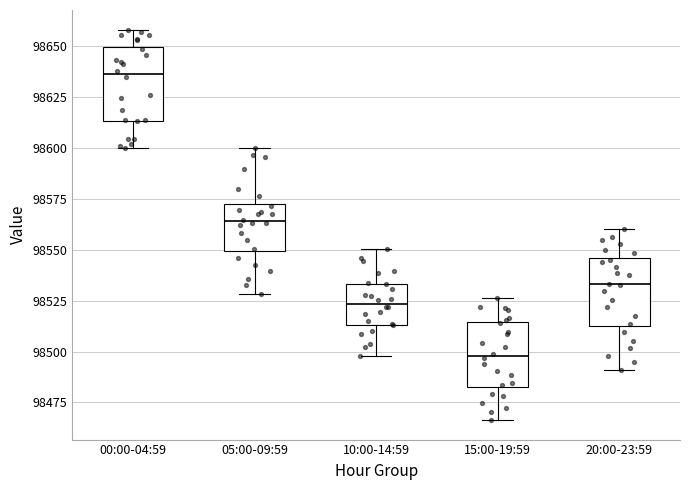

Reading left to right, read every box against the y-axis: the position of its median line, the range the box covers, and the ends of its whiskers. The values are not printed on the chart, so give them approximately, as read against the axis.

00:00-04:59: median 98635, box 98615 to 98650, whiskers 98600 to 98660
05:00-09:59: median 98565, box 98550 to 98575, whiskers 98530 to 98600
10:00-14:59: median 98525, box 98515 to 98535, whiskers 98500 to 98550
15:00-19:59: median 98500, box 98485 to 98515, whiskers 98465 to 98525
20:00-23:59: median 98535, box 98510 to 98545, whiskers 98490 to 98560